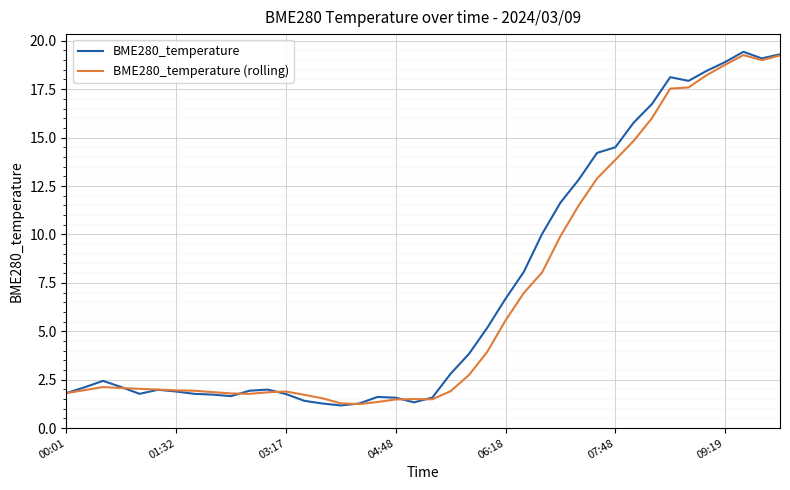

What is the minimum value for BME280_temperature (rolling)?

1.2